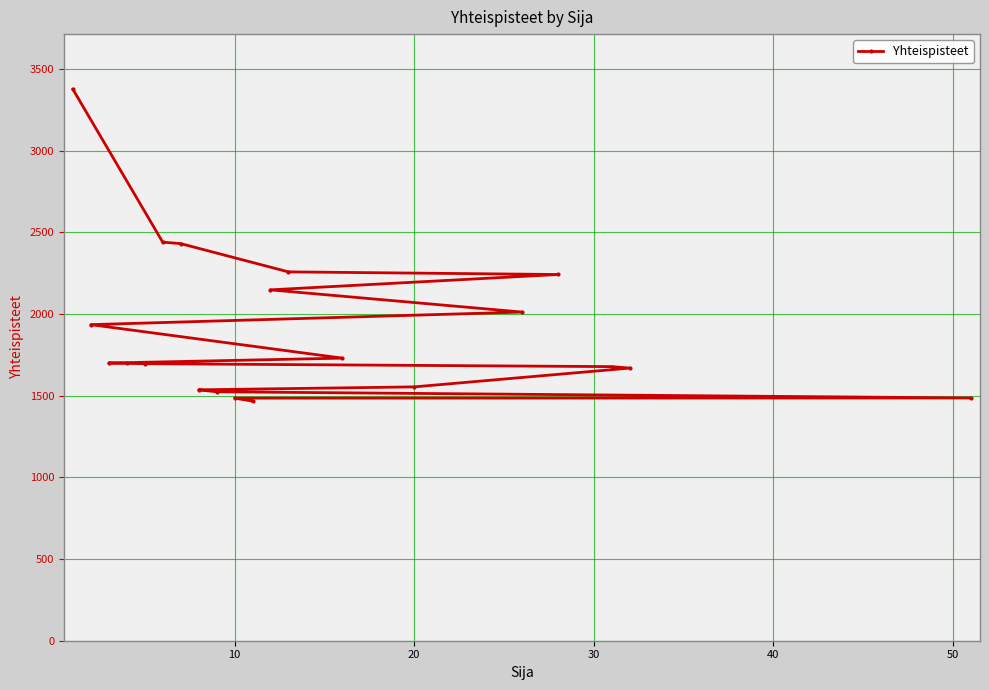

What is the ratio of the value at 12 to the value at 15?

1.1